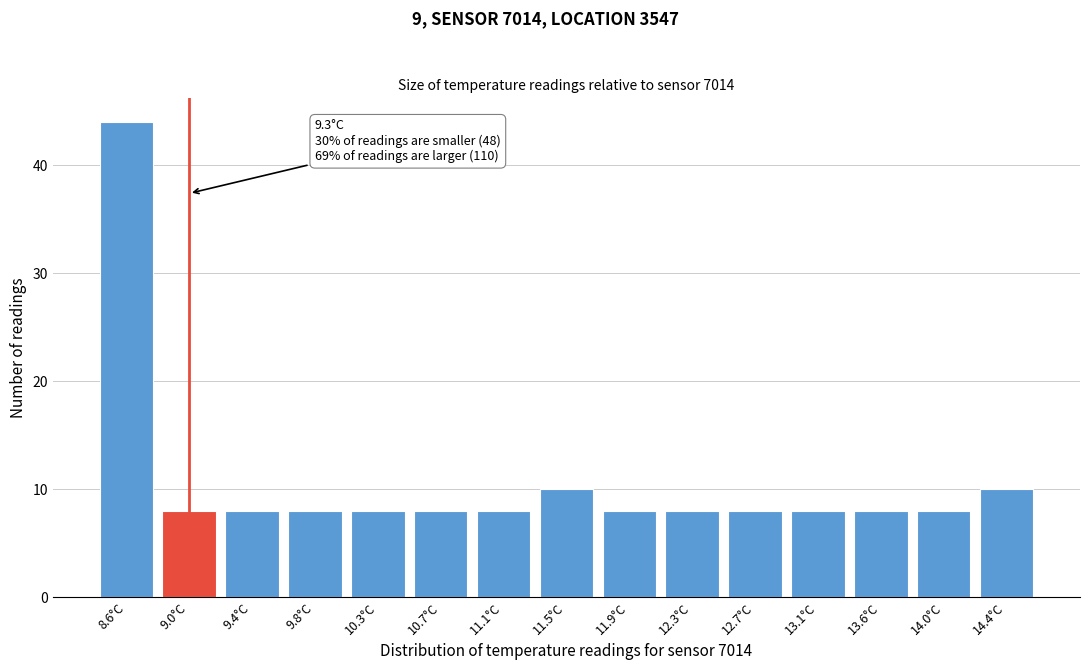

Reading left to right, transcribe all the data shown in this chart.

44	8	8	8	8	8	8	10	8	8	8	8	8	8	10